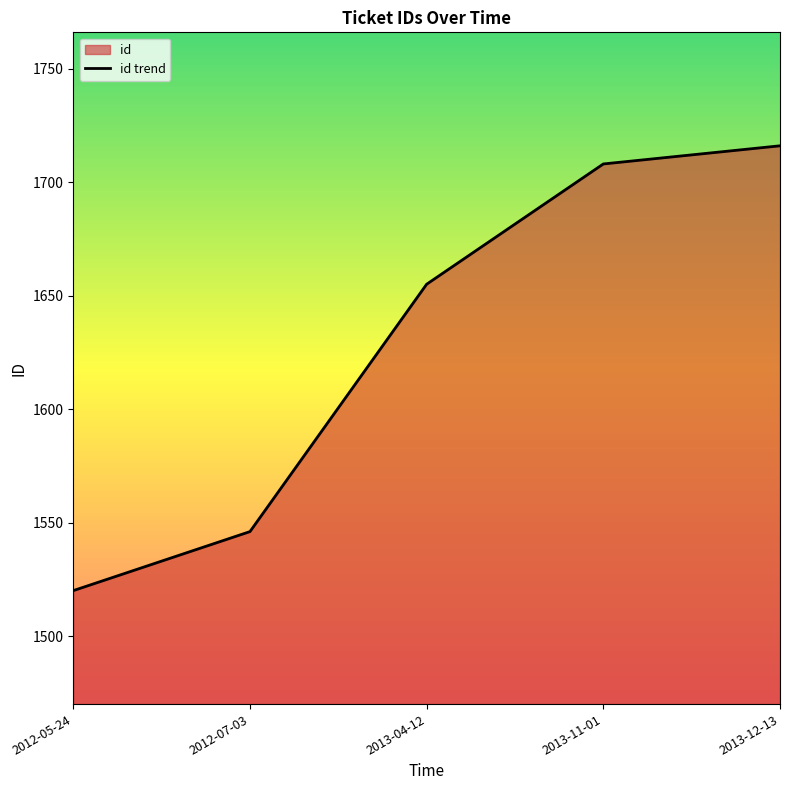

True or false: the data shows 1520 at 2012-05-24.

True